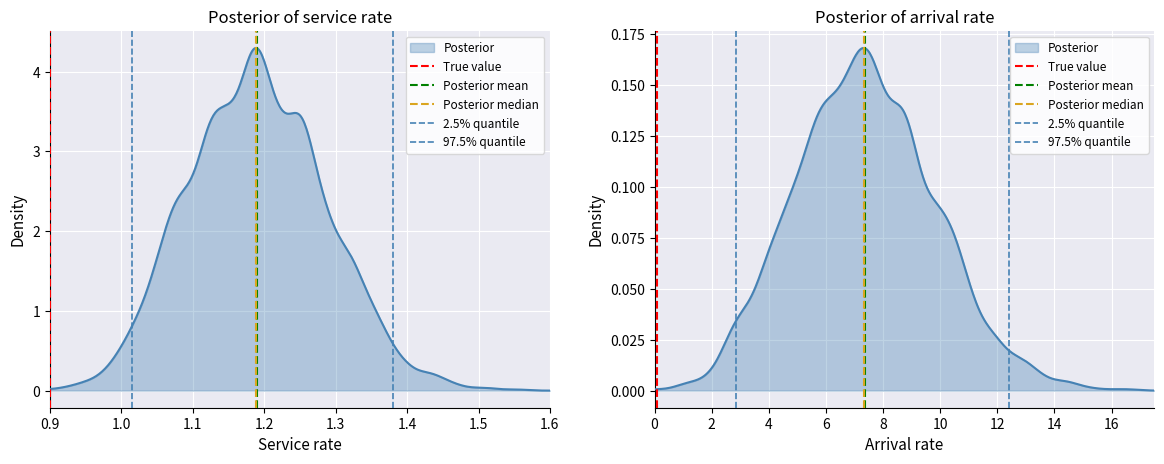

Which series has the widest spread of values?

True value